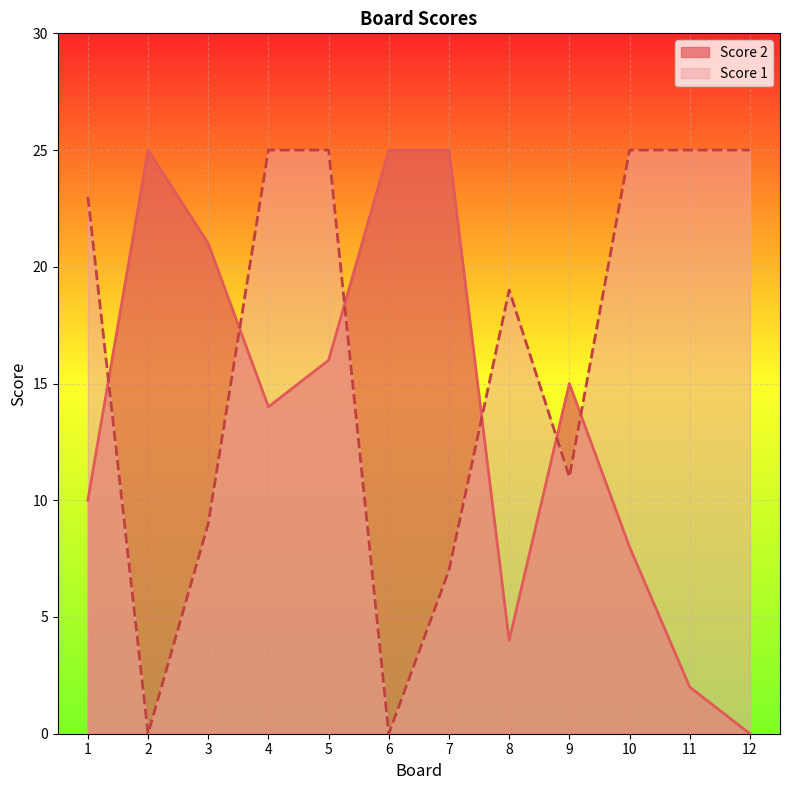

What is the maximum value shown in the chart?

25